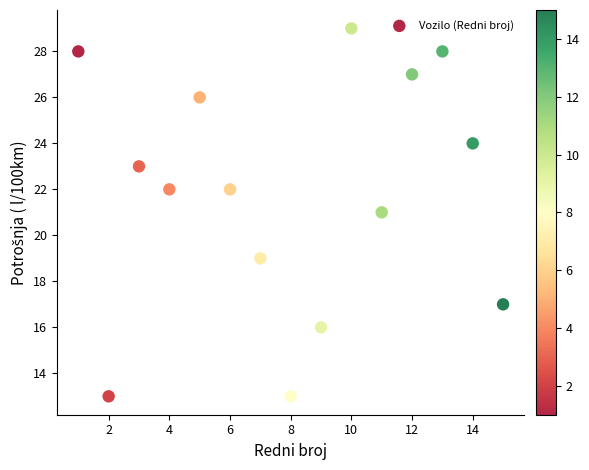

What is the range of Y values (max minus min)?

16